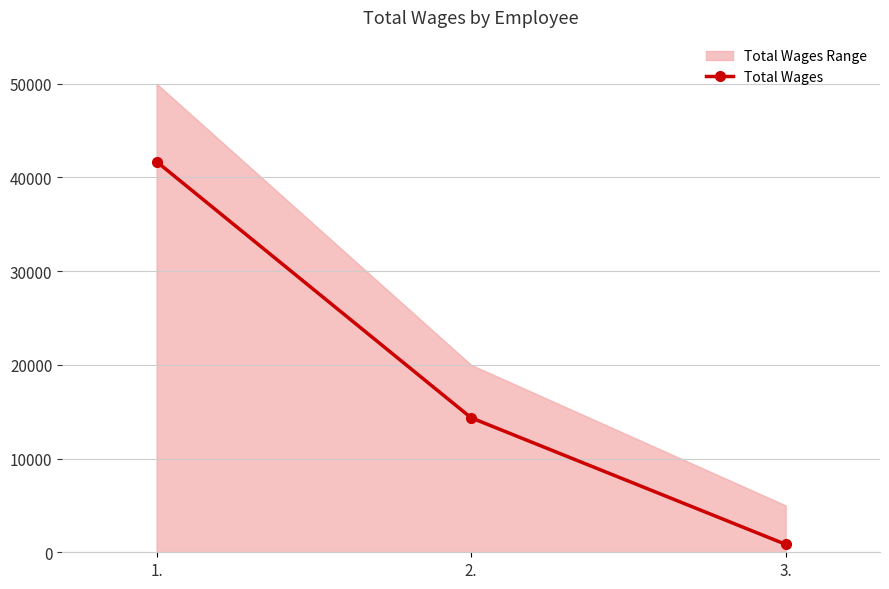

What is the sum of the values at 2. and 3.?

15198